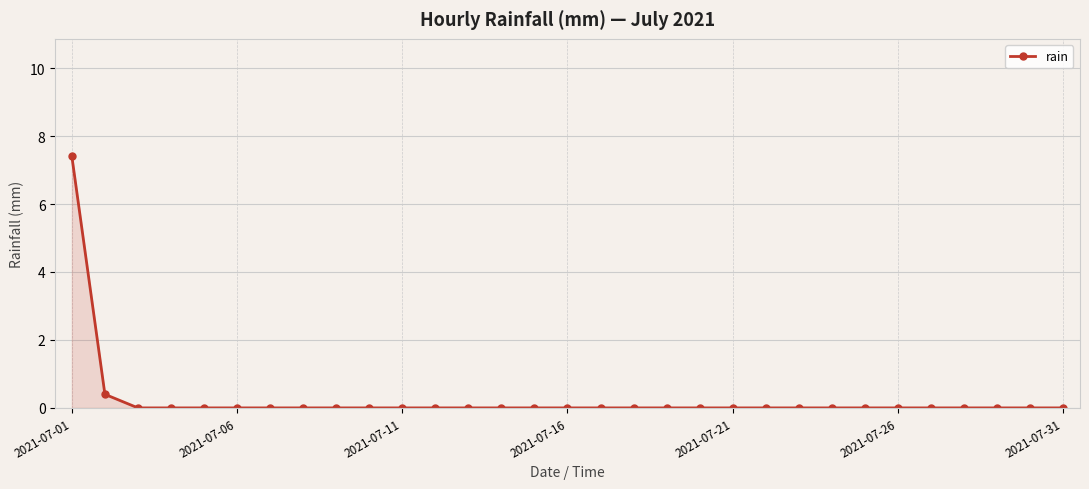

What is the greatest value displayed?

7.4